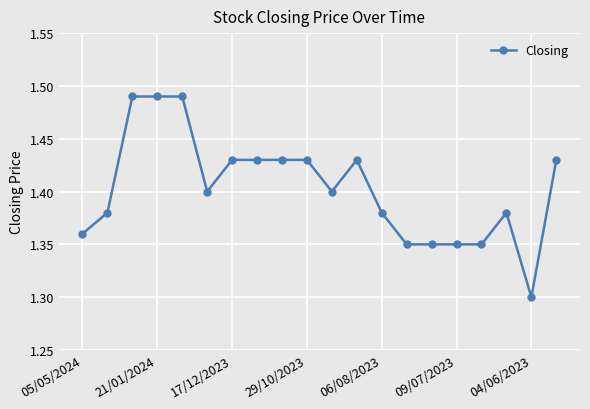

What is the value of the 19th point from the left?

1.3